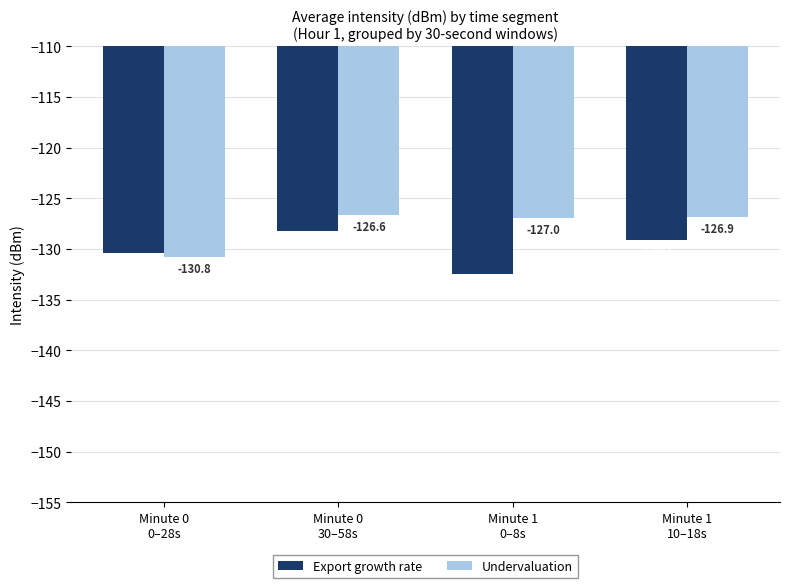

Reading right to left, what are all the values shown in this chart?

Export growth rate: -129.1	-132.5	-128.2	-130.4
Undervaluation: -126.9	-127.0	-126.6	-130.8